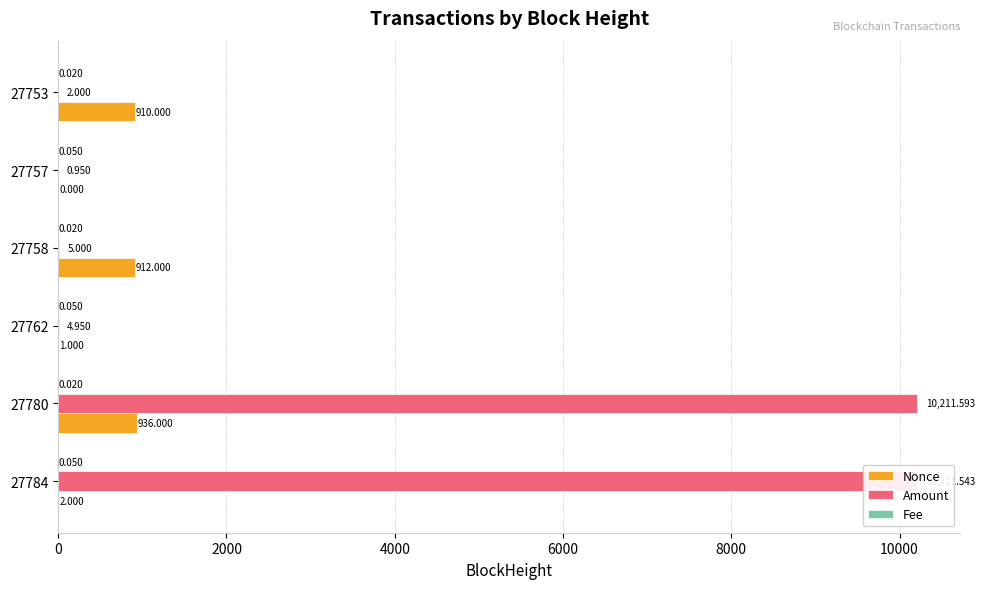

At which category is the sum across all series the highest?

27780